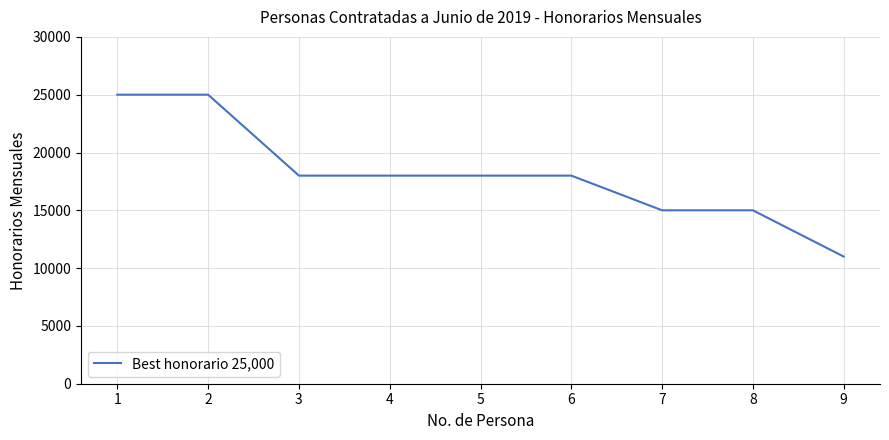

The value at 2 is 11642. True or false?

False